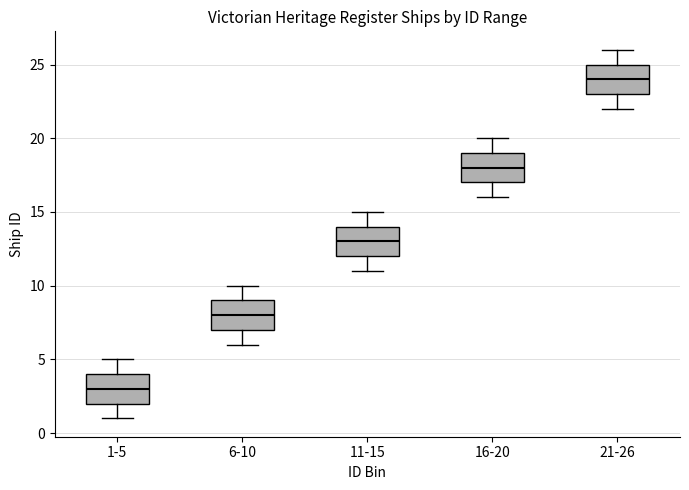

Reading left to right, transcribe this box plot: for each box, give where its median line is, the range the box spans, and where its two whiskers end, as read against the y-axis. The values are not printed on the chart, so give them approximately, as read against the axis.

1-5: median 3, box 2 to 4, whiskers 1 to 5
6-10: median 8, box 7 to 9, whiskers 6 to 10
11-15: median 13, box 12 to 14, whiskers 11 to 15
16-20: median 18, box 17 to 19, whiskers 16 to 20
21-26: median 24, box 23 to 25, whiskers 22 to 26